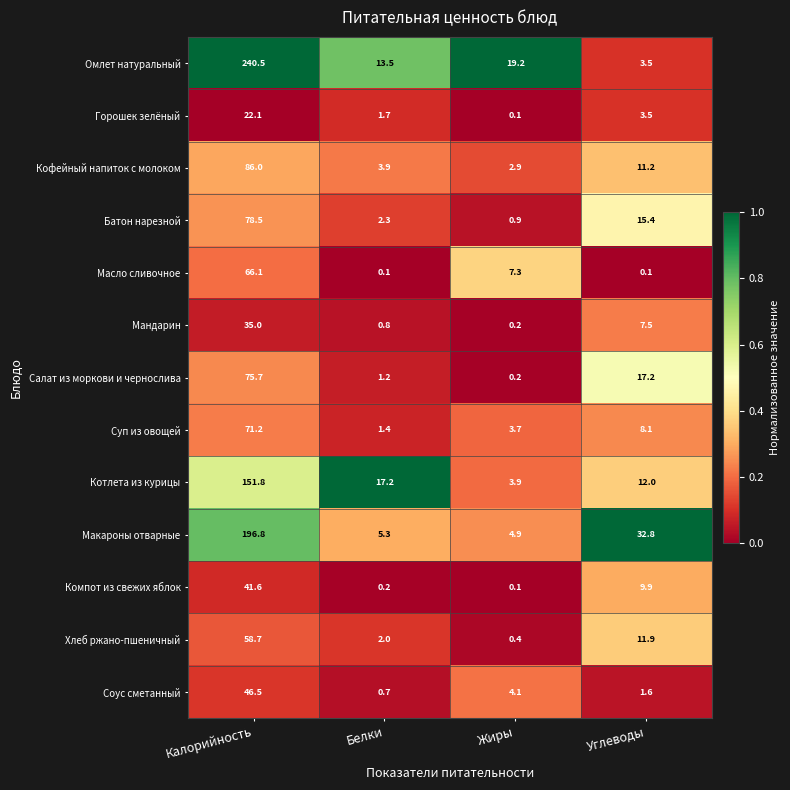

Rank the series by their maximum value, from lowest to highest.

Горошек зелёный, Мандарин, Компот из свежих яблок, Соус сметанный, Хлеб ржано-пшеничный, Масло сливочное, Суп из овощей, Салат из моркови и чернослива, Батон нарезной, Кофейный напиток с молоком, Котлета из курицы, Макароны отварные, Омлет натуральный